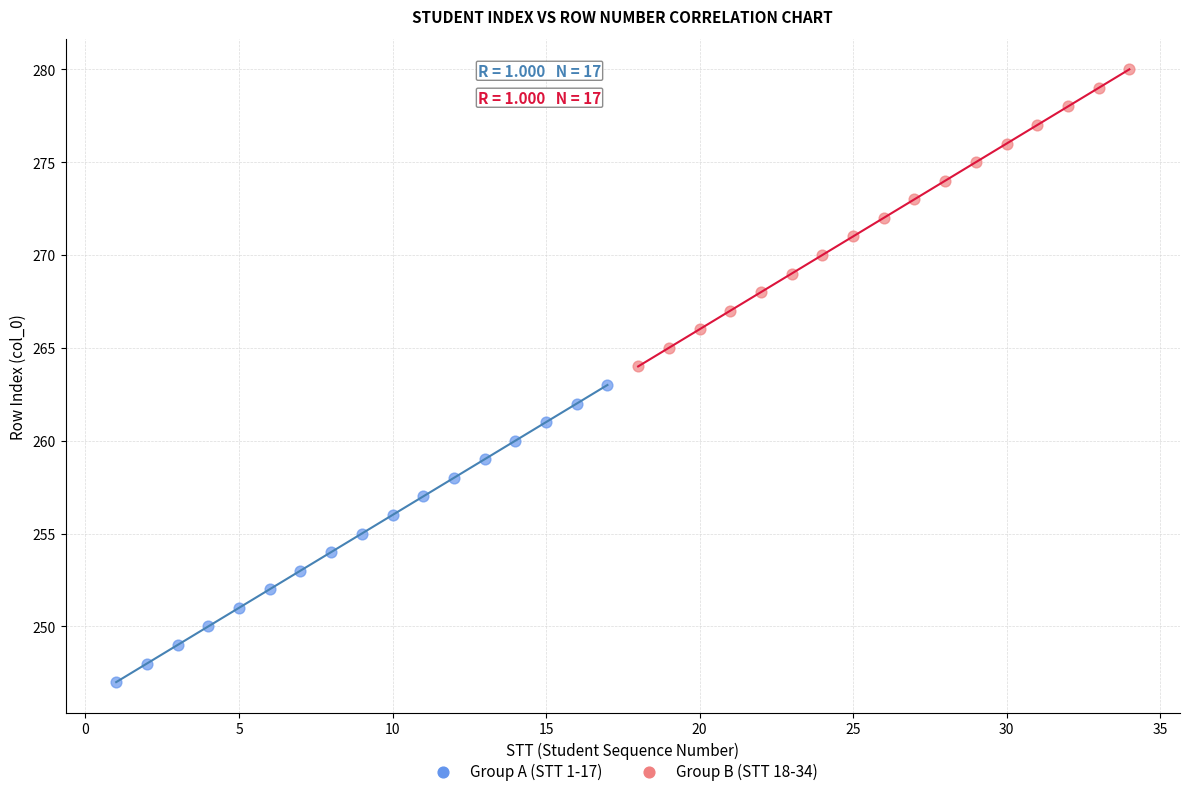

Which series contains the highest Y value?

Group B (STT 18-34)